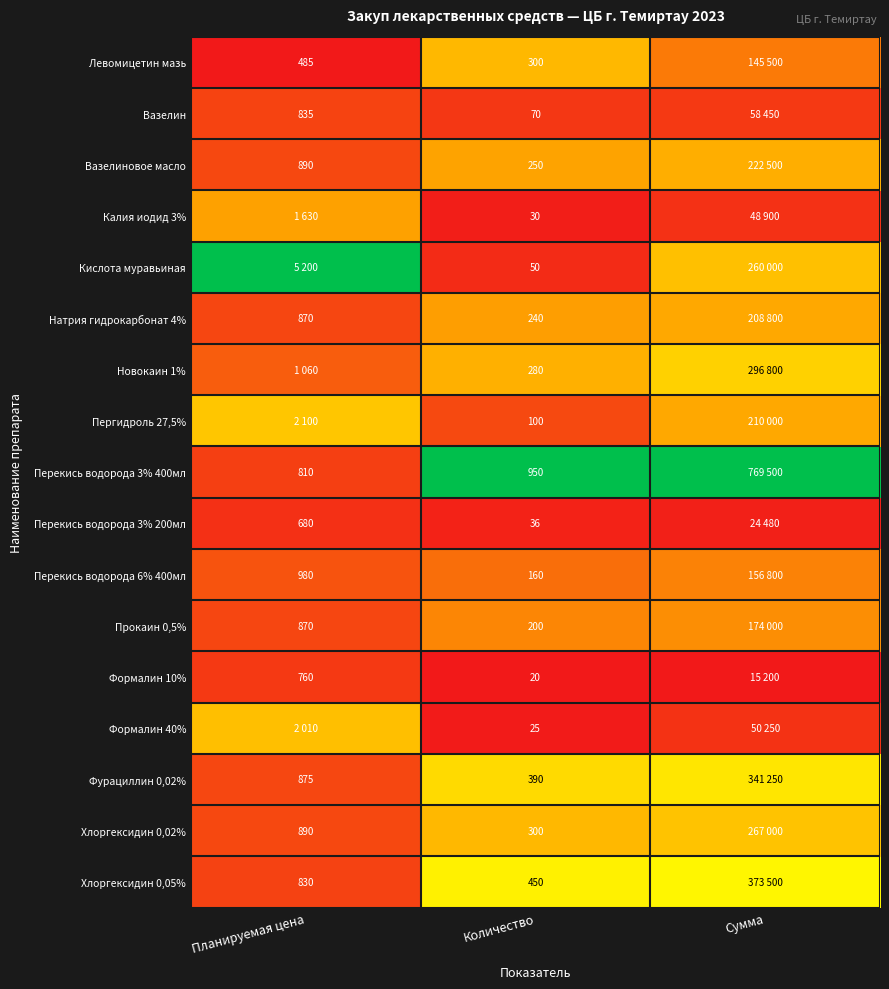

Which series has the largest total across all categories?

Перекись водорода 3% 400мл